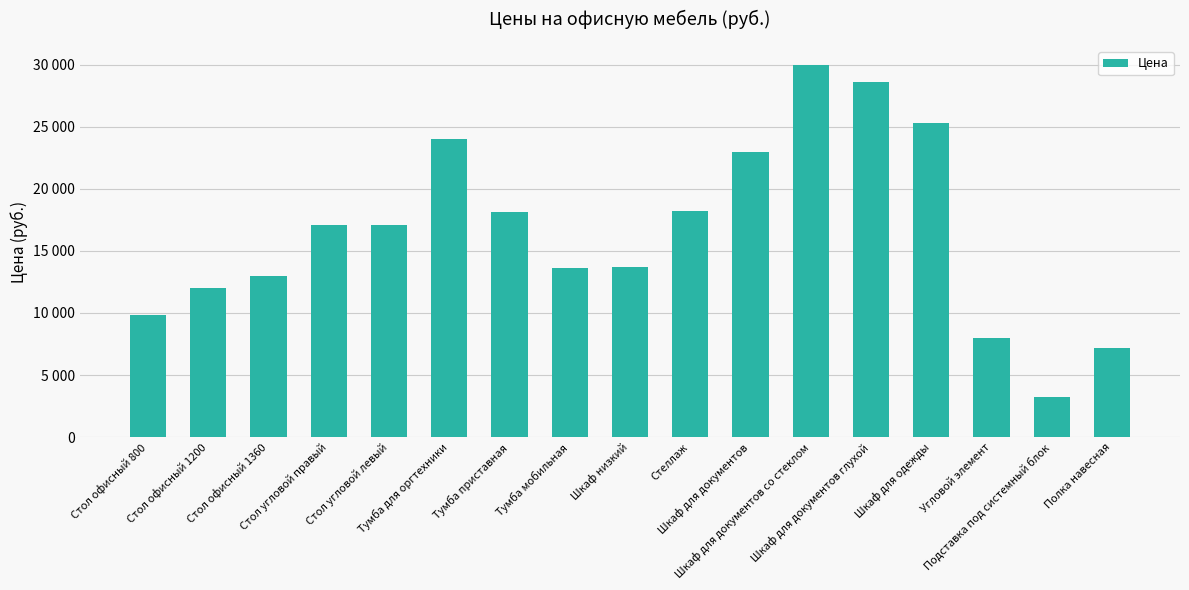

What is the change in value from Стол офисный 1200 to Тумба для оргтехники?

+12000